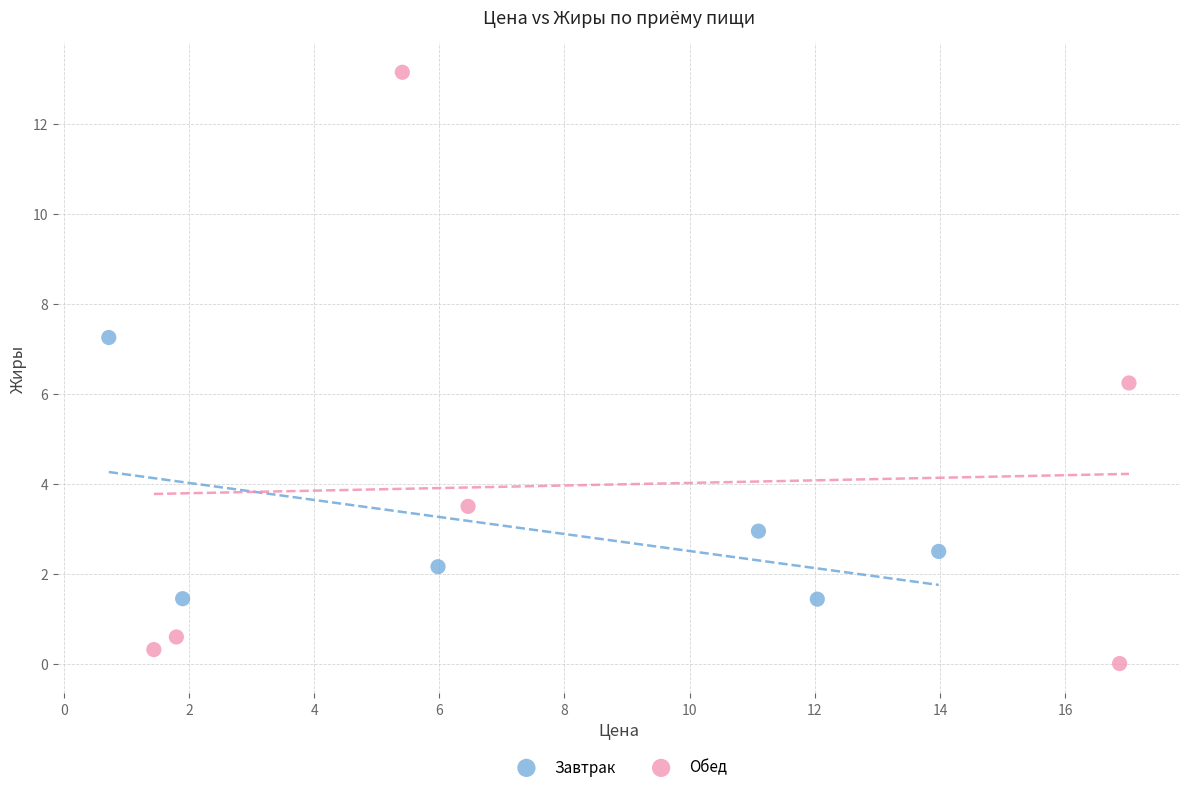

Which series reaches the minimum Y coordinate?

Обед